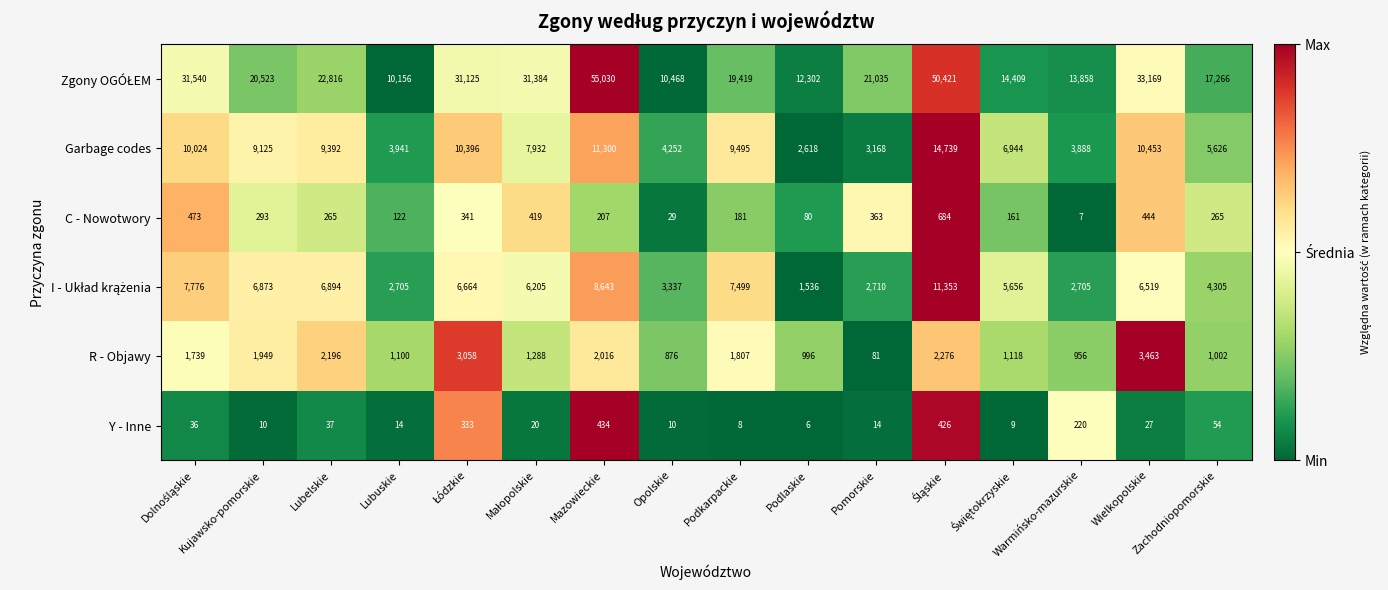

What is the greatest value displayed?

55030